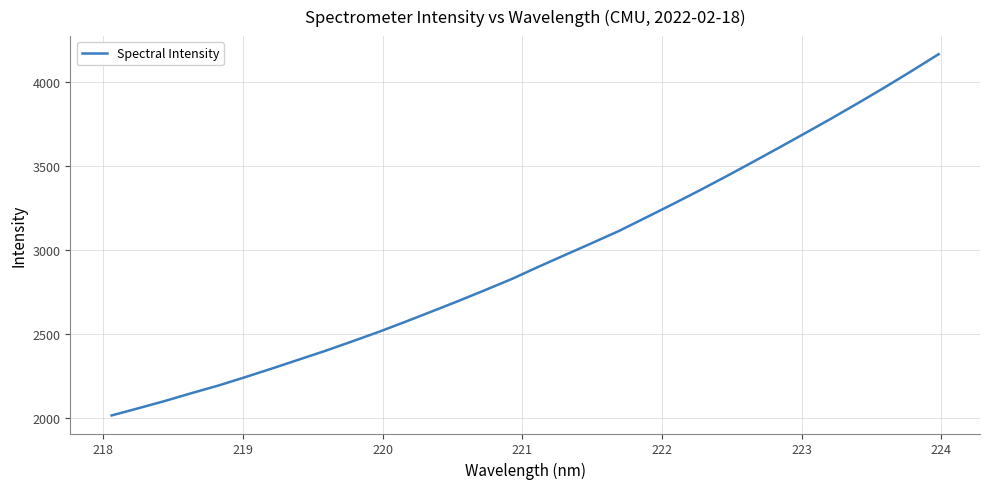

What is the difference between the maximum and minimum values?

2146.5